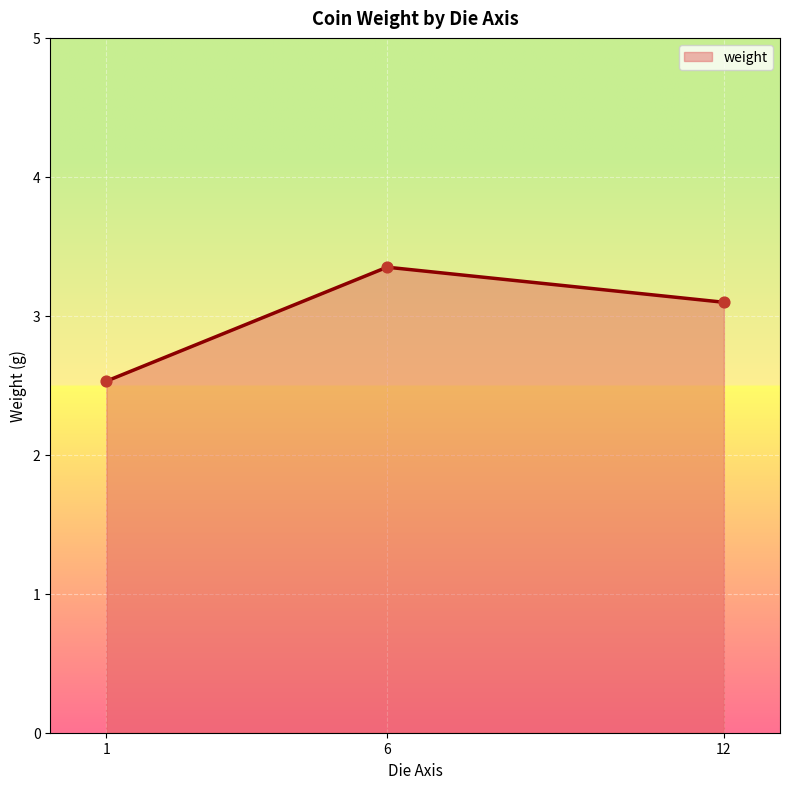

What is the ratio of the value at 12 to the value at 1?

1.2